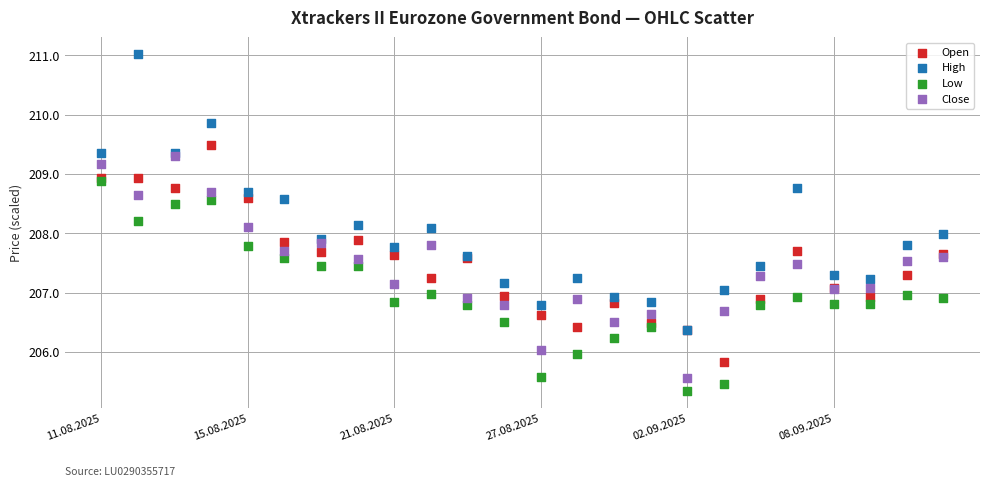

Which series contains the highest Y value?

High